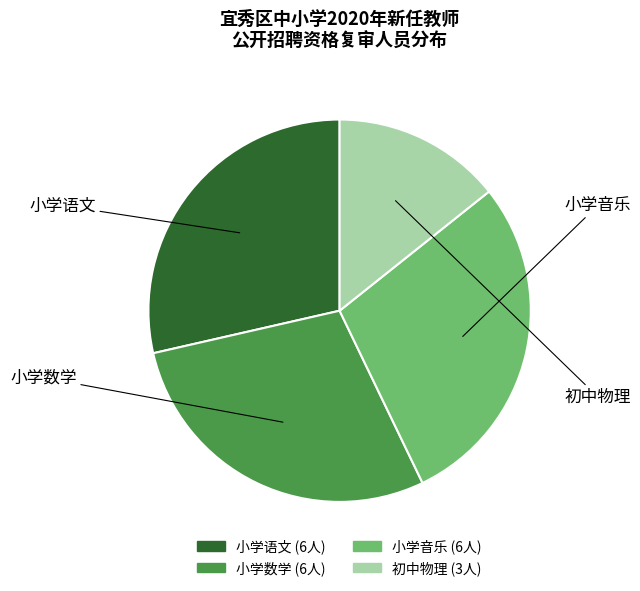

What percentage is the 小学数学 slice, to the nearest percent?

29%